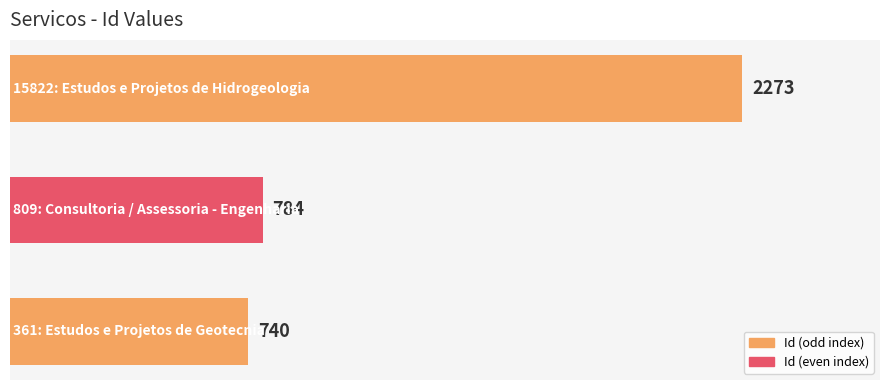

What is the minimum value shown in the chart?

740